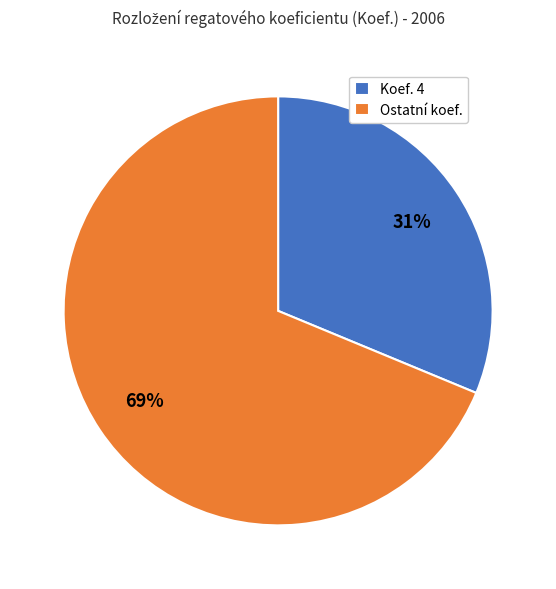

True or false: Koef. 4 accounts for 43% of the total.

False